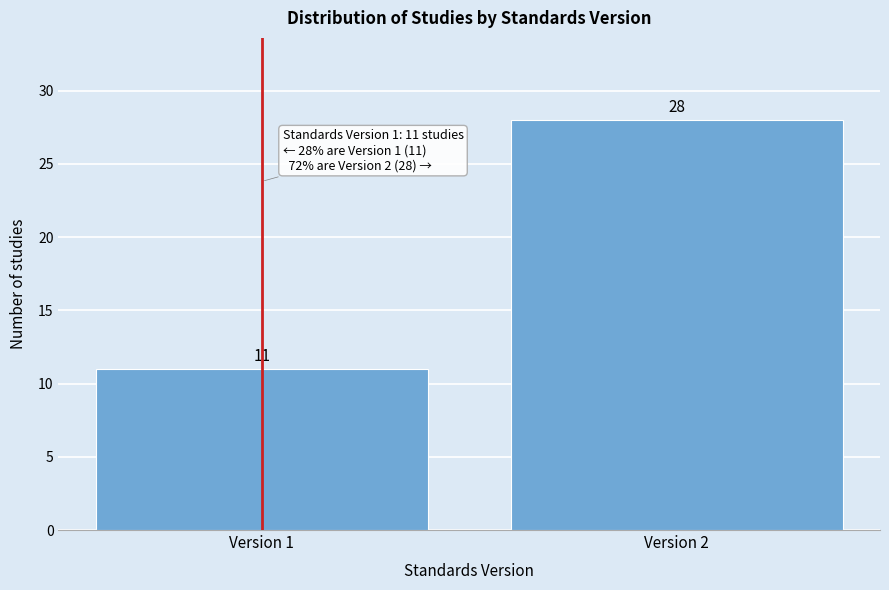

Reading left to right, list all the values displayed in this chart.

11	28